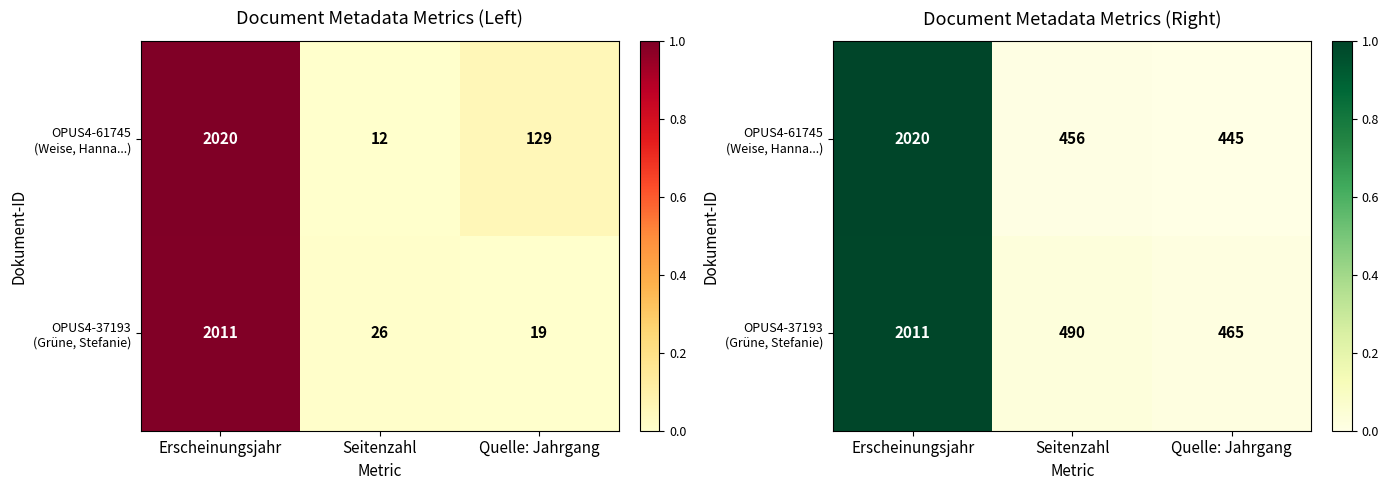

The OPUS4-37193 (Grüne, Stefanie) series shows 0.0 at Quelle: Jahrgang. True or false?

True